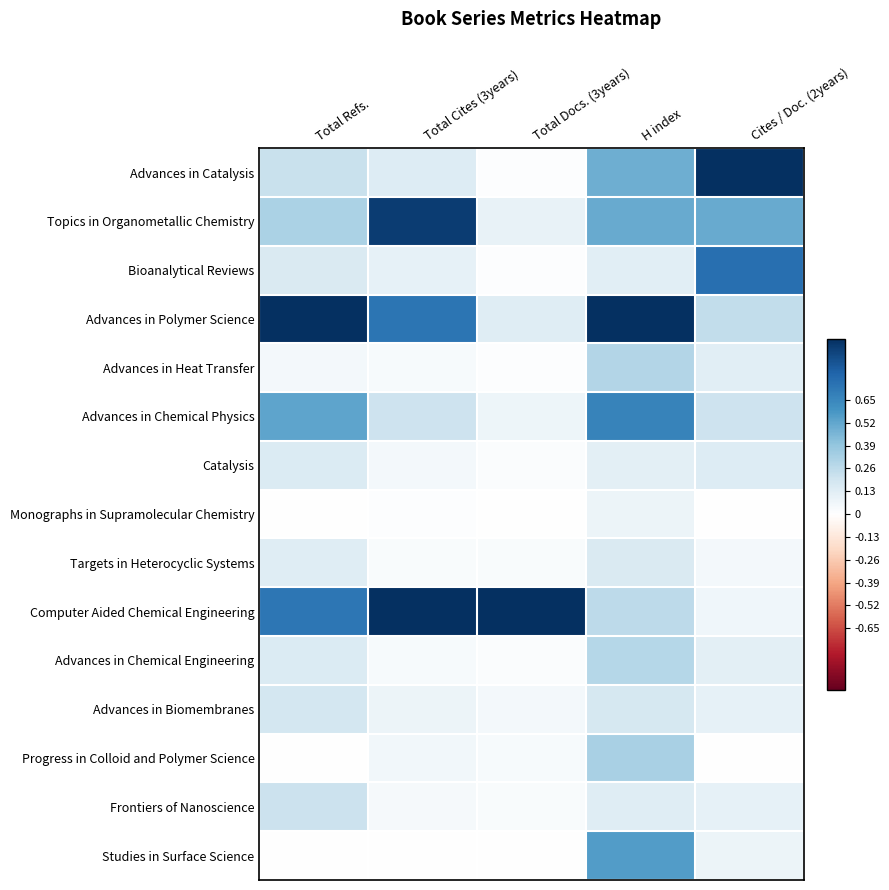

Rank the series by their maximum value, from lowest to highest.

Monographs in Supramolecular Chemistry, Catalysis, Targets in Heterocyclic Systems, Advances in Biomembranes, Frontiers of Nanoscience, Advances in Chemical Engineering, Advances in Heat Transfer, Progress in Colloid and Polymer Science, Studies in Surface Science, Advances in Chemical Physics, Bioanalytical Reviews, Topics in Organometallic Chemistry, Advances in Catalysis, Advances in Polymer Science, Computer Aided Chemical Engineering